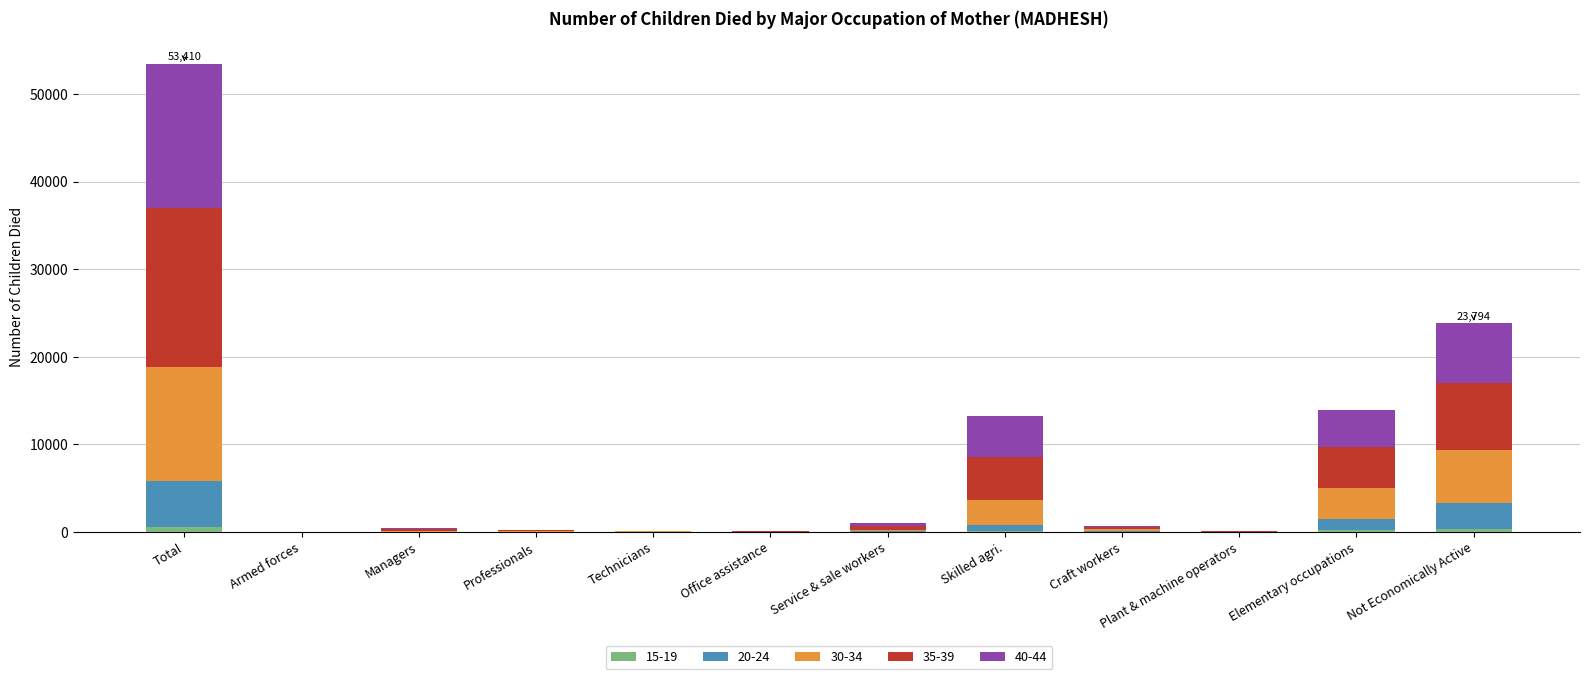

At which category is the sum across all series the highest?

Total